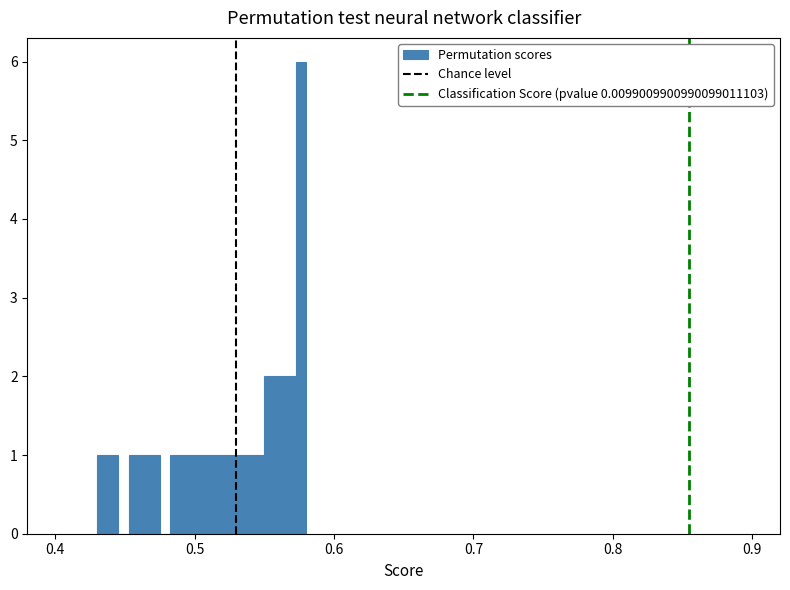

Read against the x-axis, roughly where is the centre of the tallest bar?

0.58